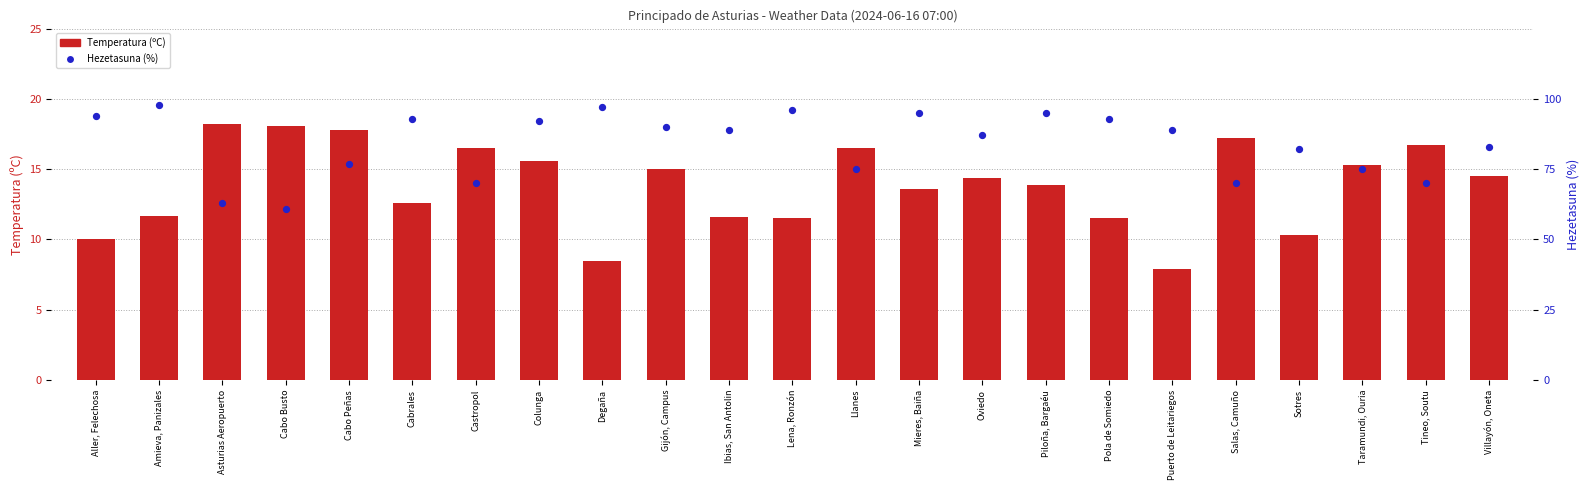

Which series reaches the maximum Y coordinate?

Hezetasuna (%)